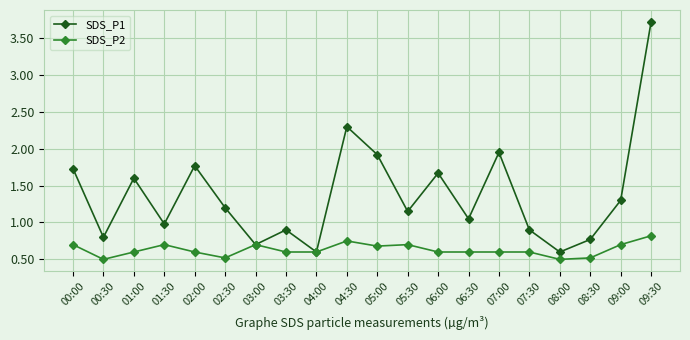

What is the sum of all SDS_P2 values?

12.6